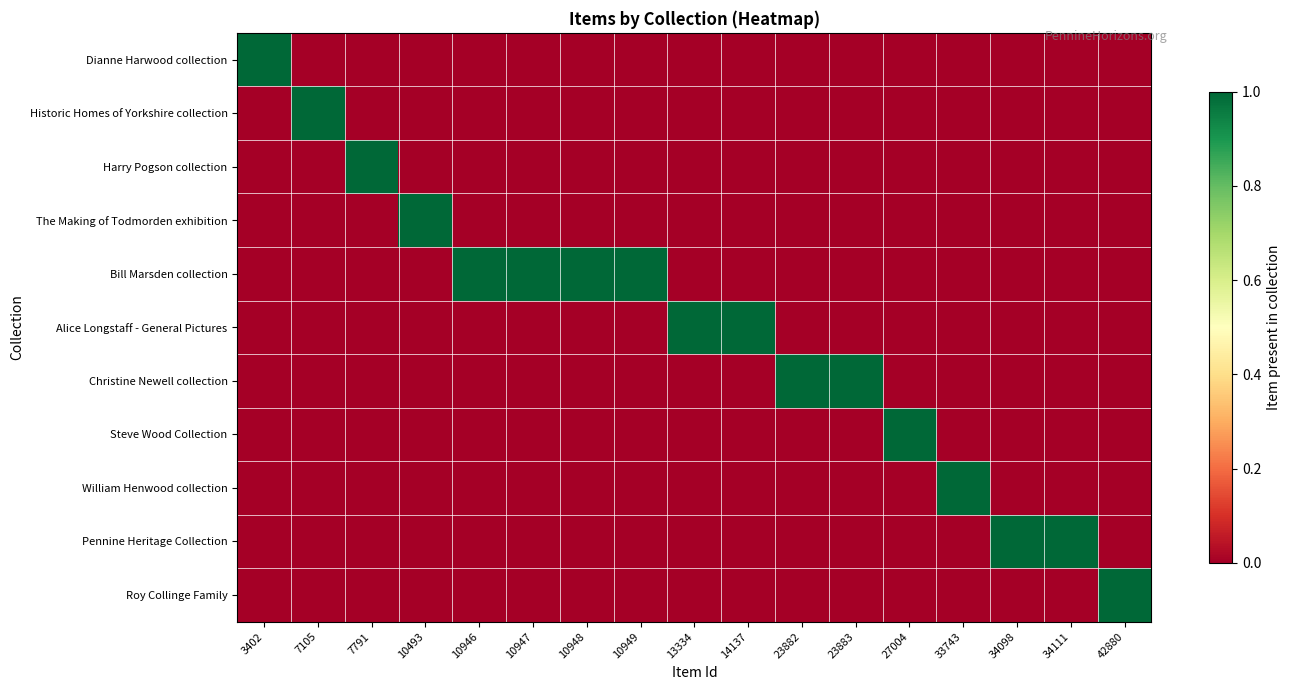

Which series has the largest total across all categories?

Bill Marsden collection